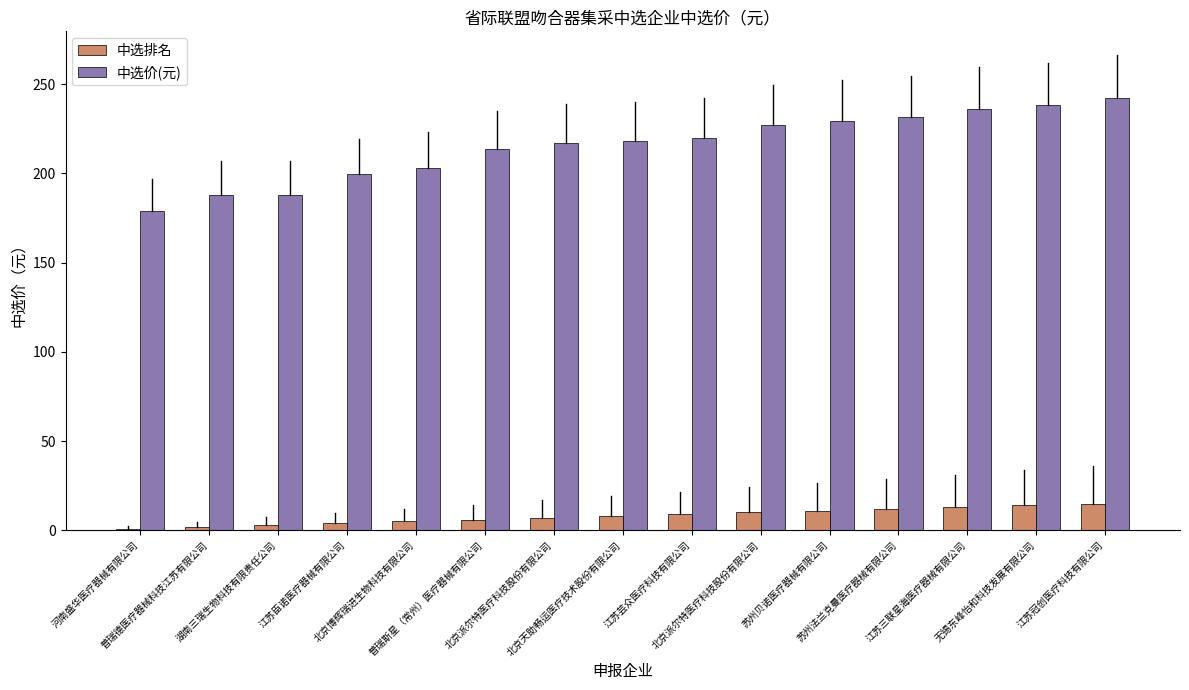

Are the bars grouped side by side (vs. stacked)?

Yes